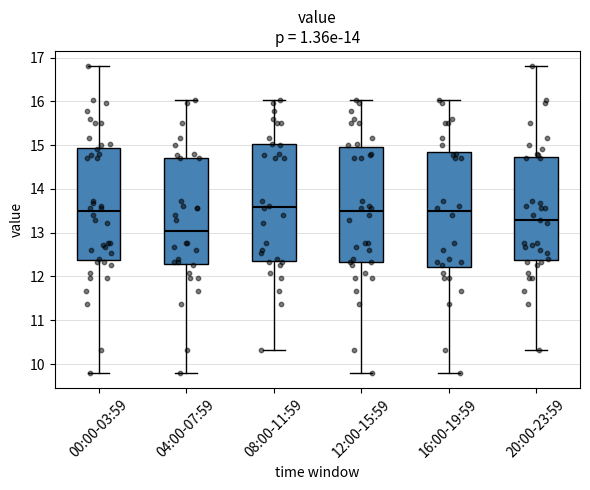

Where is the upper edge of the box for 08:00-11:59 on the y-axis? The values are not printed on the chart, so give them approximately, as read against the axis.

15.0